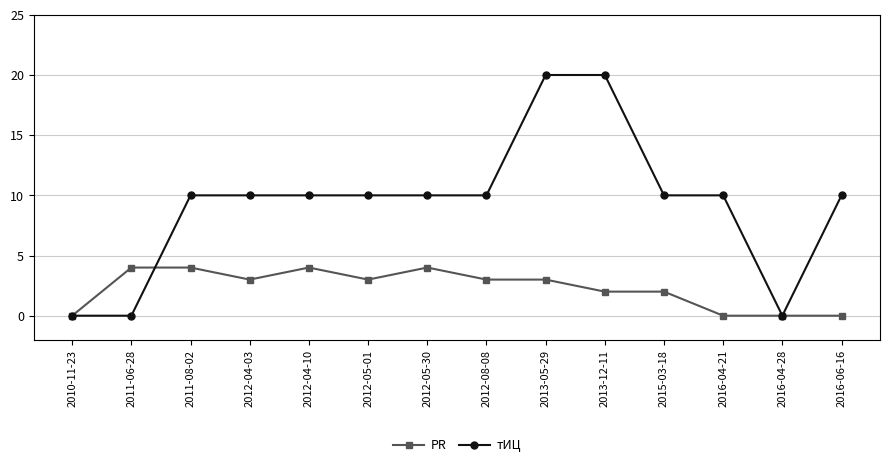

Count the PR values in the range 0 to 4.

14